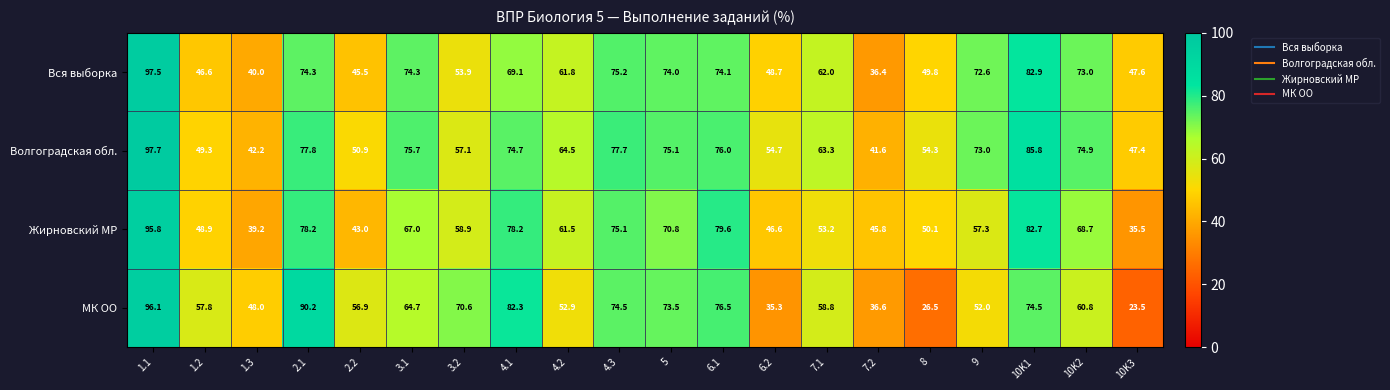

What is the approximate value of Жирновский МР at 4.3?

75.1